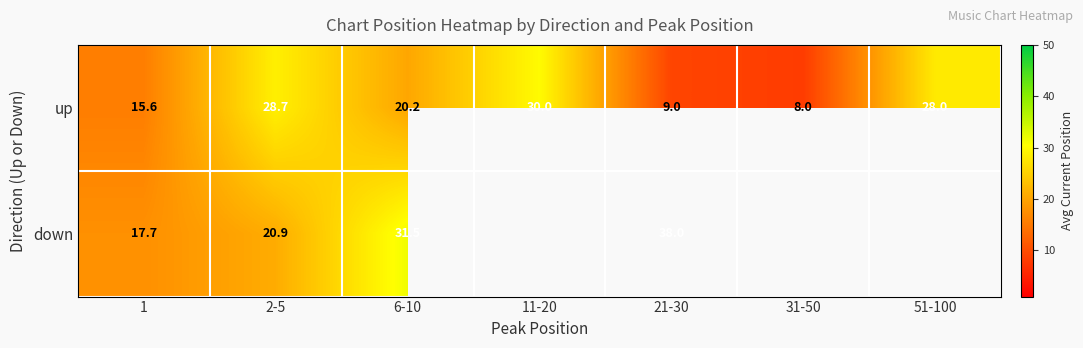

Which series changed the most between 1 and 2-5?

up